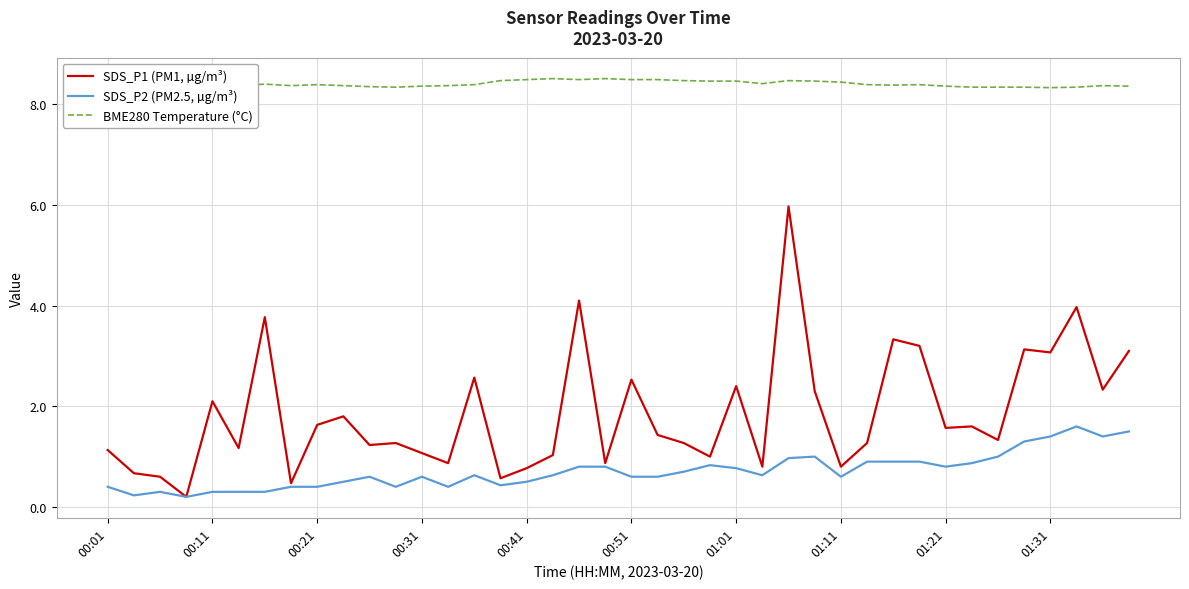

True or false: SDS_P2 (PM2.5, µg/m³) and BME280 Temperature (°C) intersect in this chart.

False